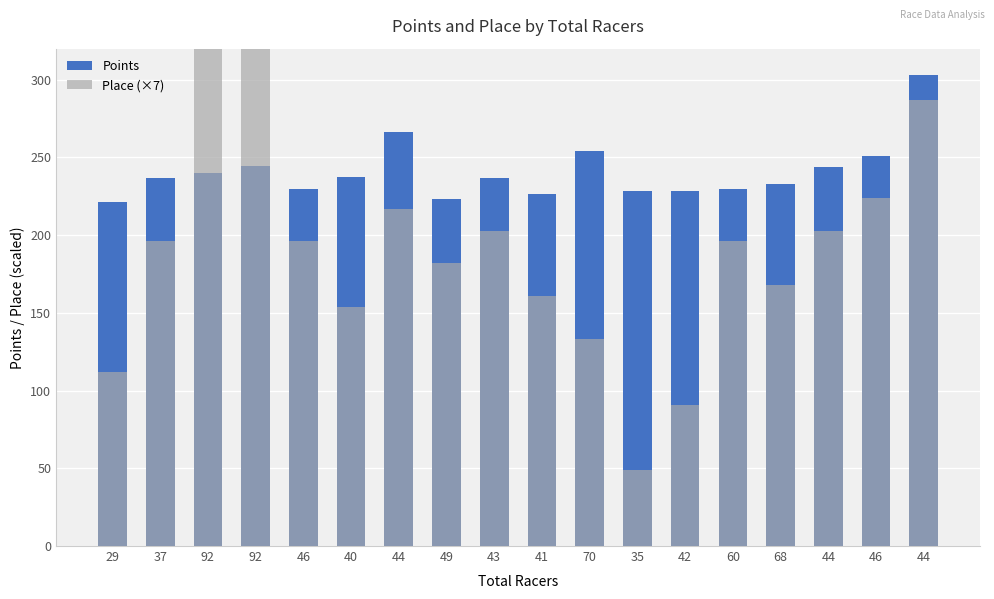

What is the highest value of the Place (×7) series?

483.0